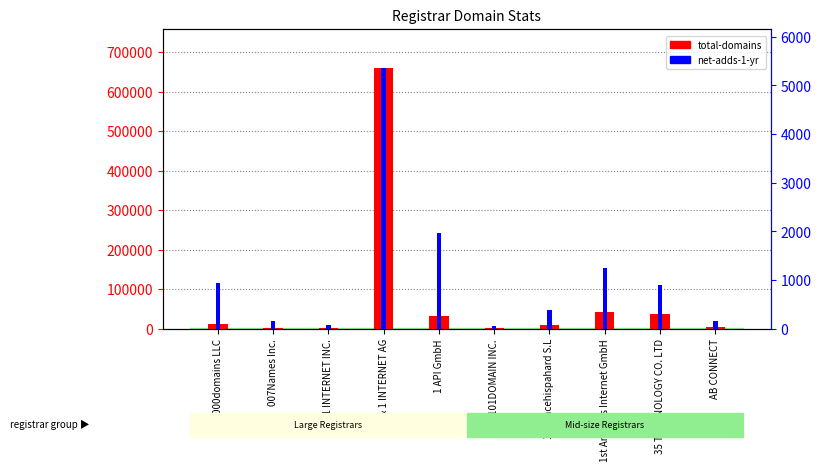

At which label does total-domains reach its peak?

1 & 1 INTERNET AG